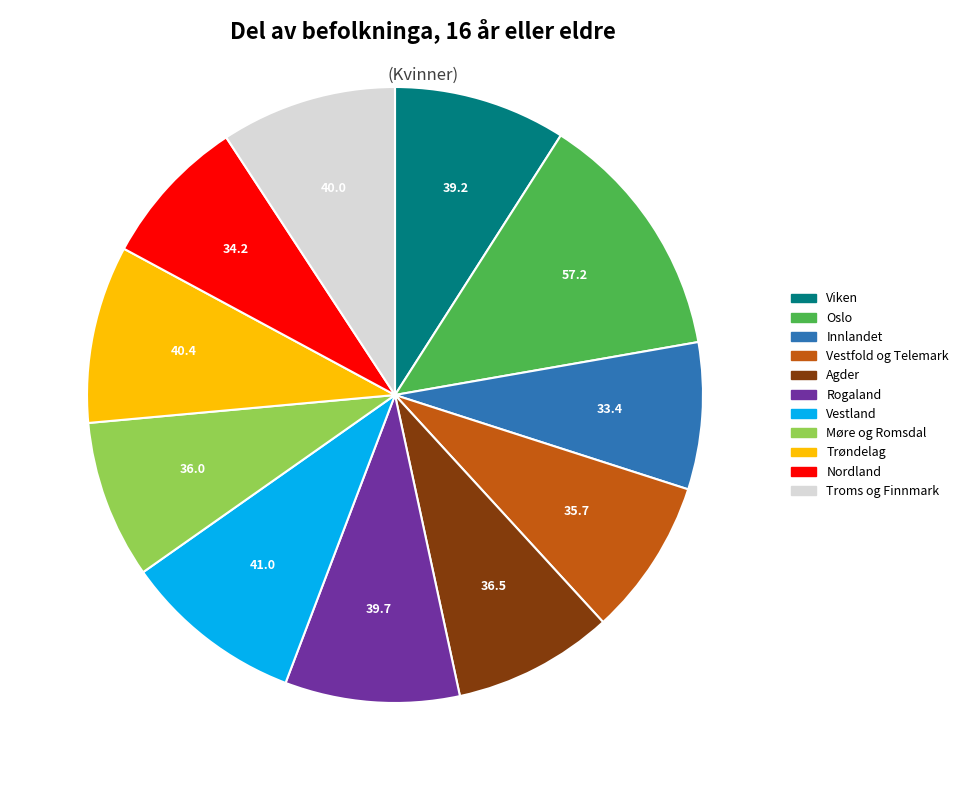

Between Innlandet and Rogaland, which is larger?

Rogaland